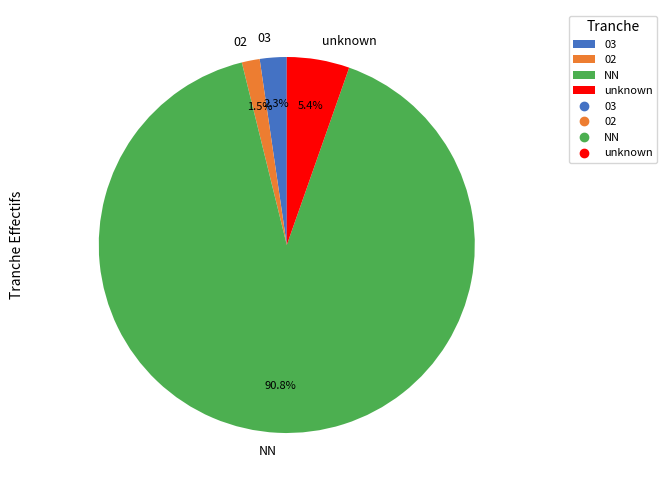

What is the total percentage of unknown and 02?

6.9%